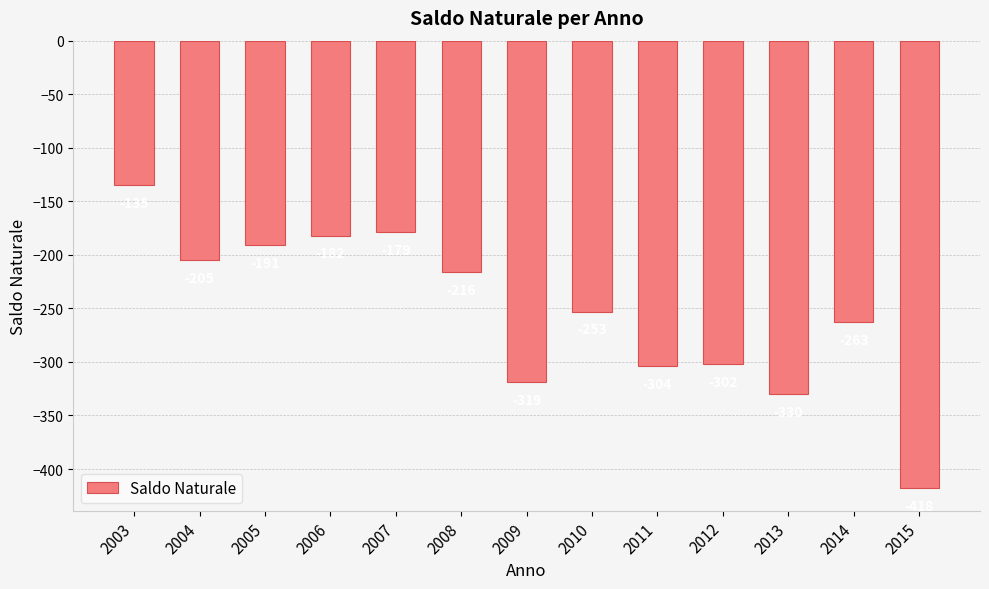

Where does the data first go above -253?

2003